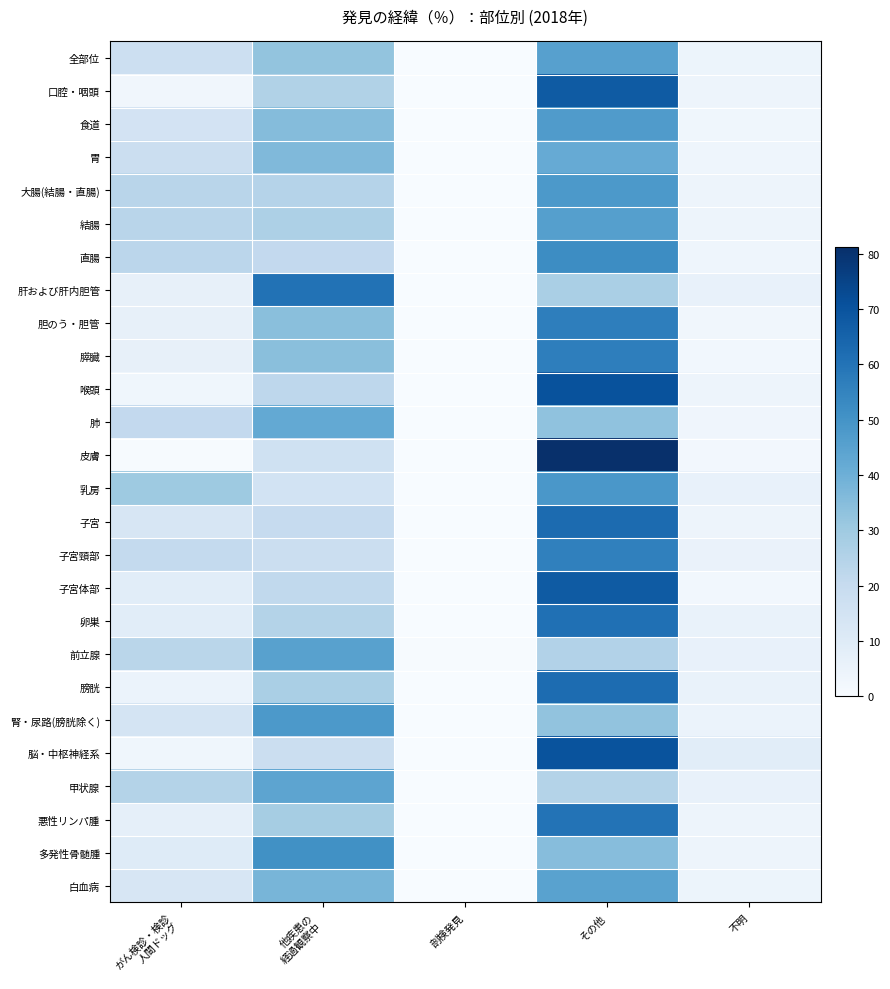

What is the difference between the highest and lowest values at がん検診・検診
人間ドッグ?

29.8